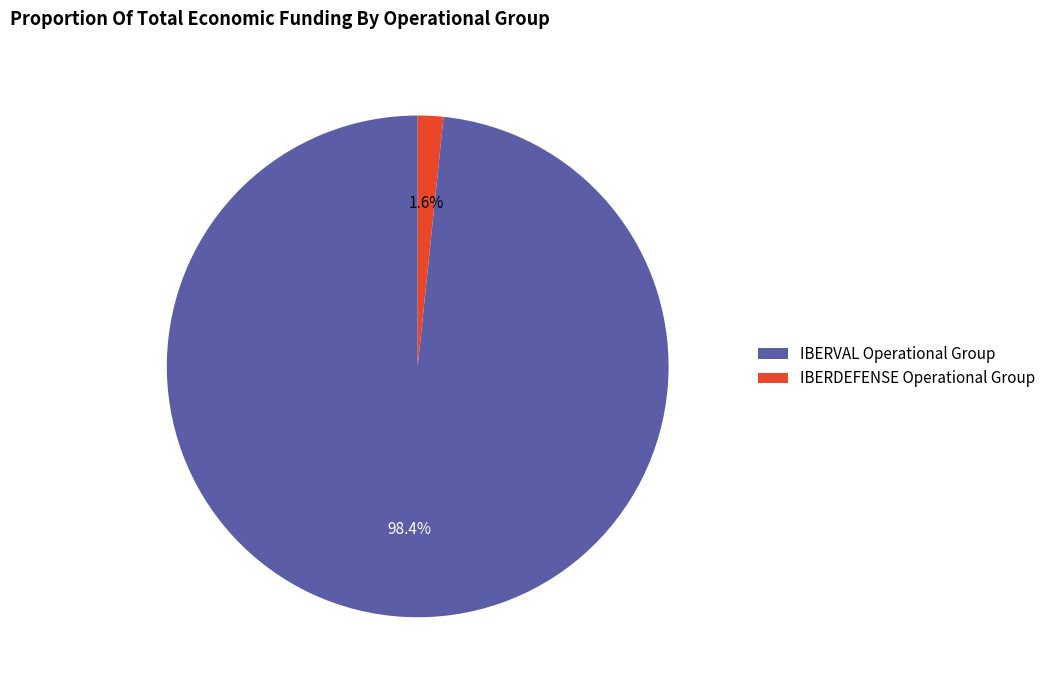

To the nearest percent, what is the combined percentage of IBERDEFENSE Operational Group and IBERVAL Operational Group?

100%